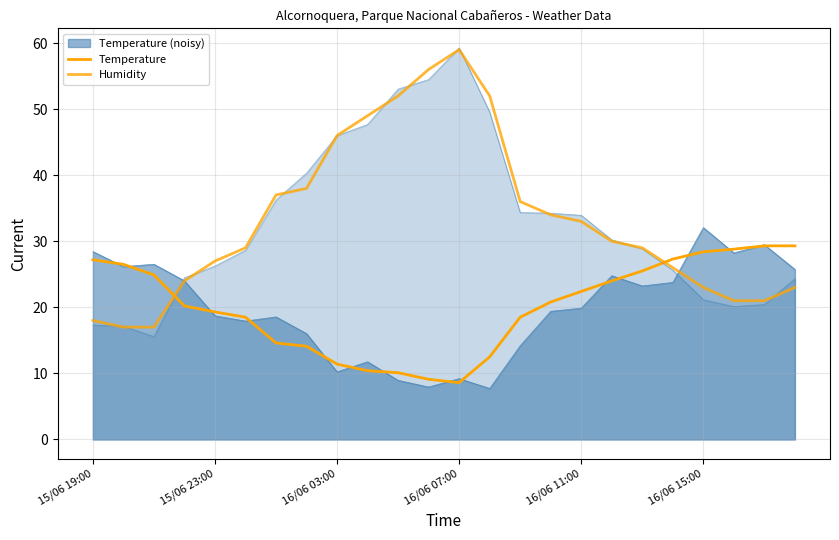

What is the maximum value for Humidity?

59.0